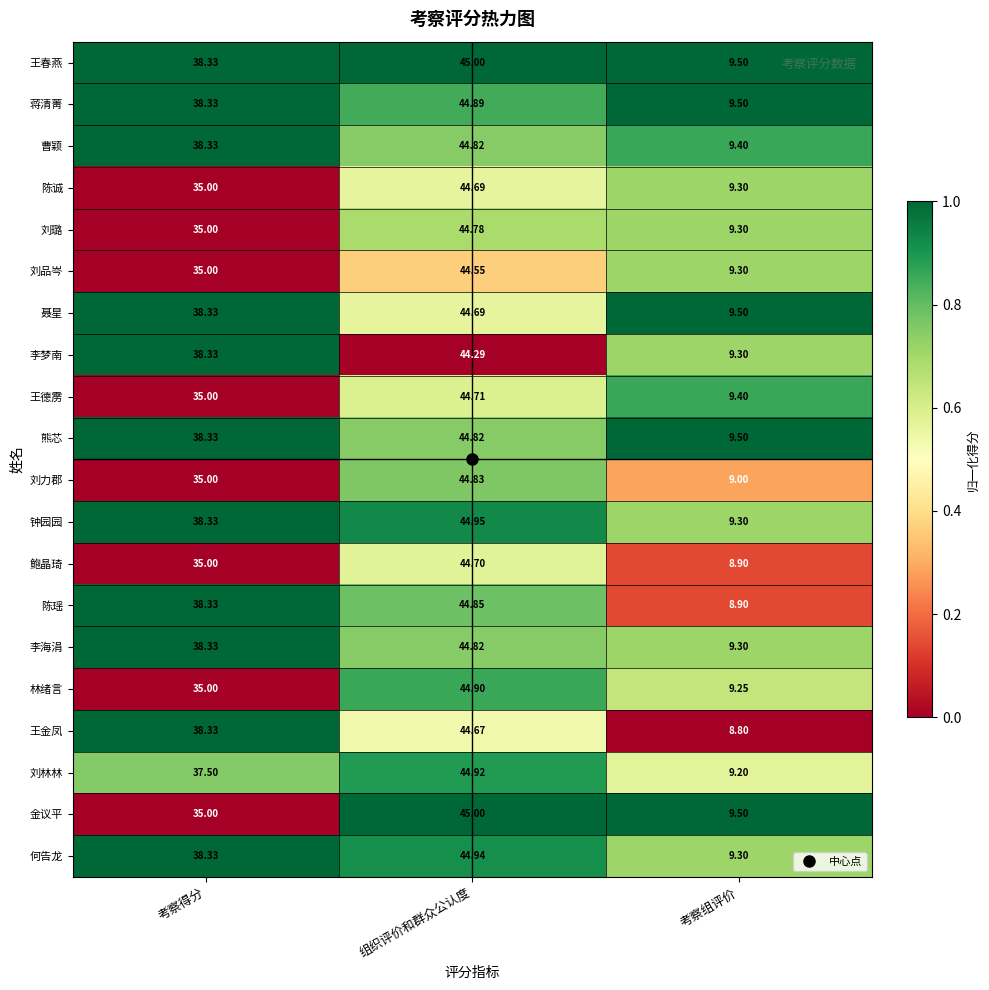

At which category is the sum across all series the highest?

组织评价和群众公认度